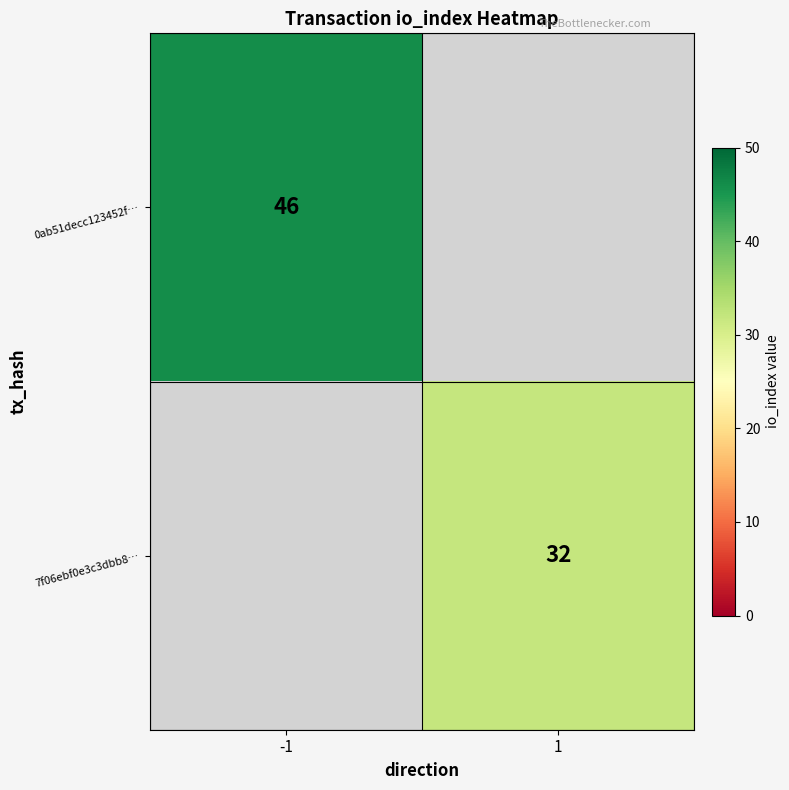

Is it true that 0ab51decc123452f… equals 46 at -1?

True